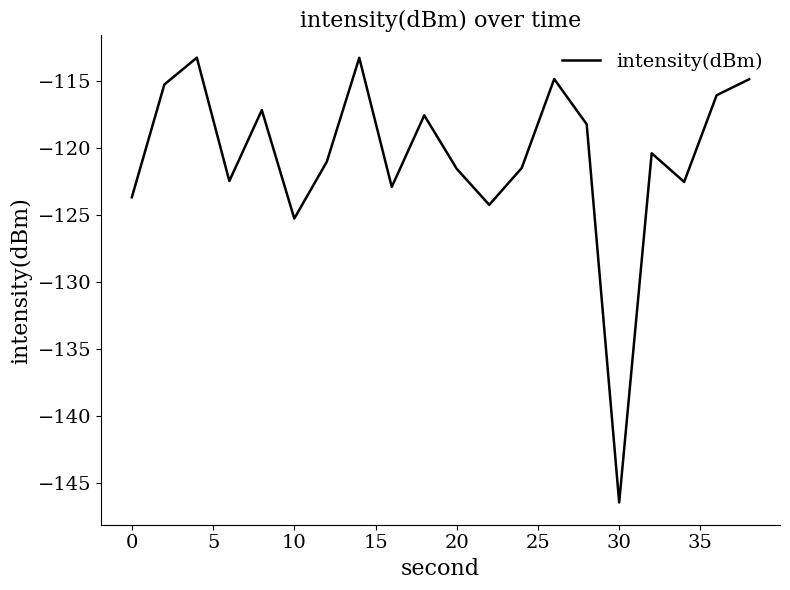

True or false: the data has more than 1 interior local peaks.

True